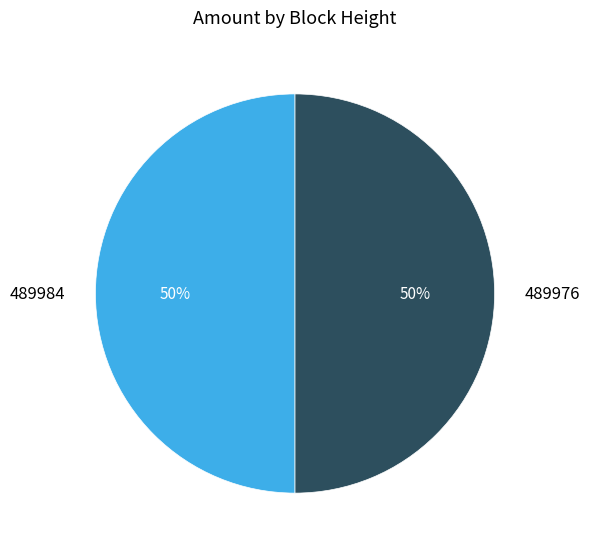

How many slices are in this pie chart?

2